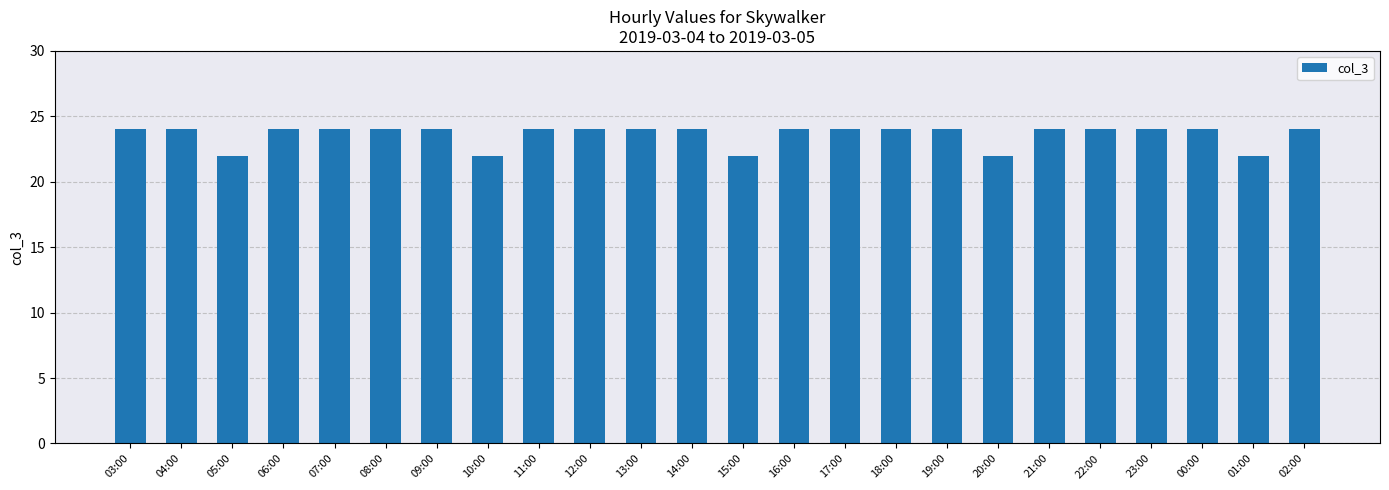

What is the label of the 23rd bar from the left?

01:00